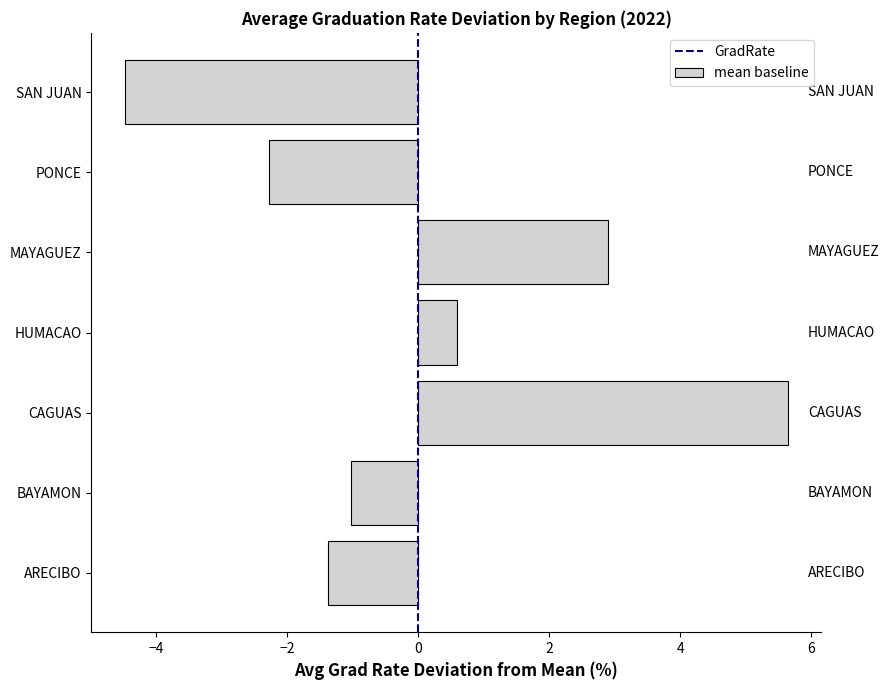

Reading top to bottom, what are all the values shown in this chart?

-4.5	-2.3	2.9	0.6	5.6	-1.0	-1.4